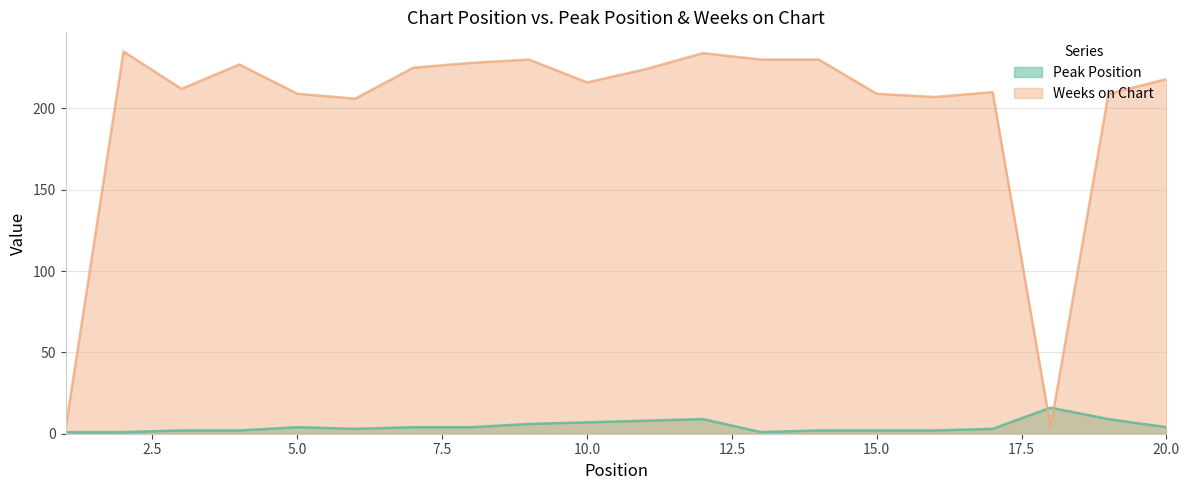

What is the difference between the highest and lowest values at 20.0?

214